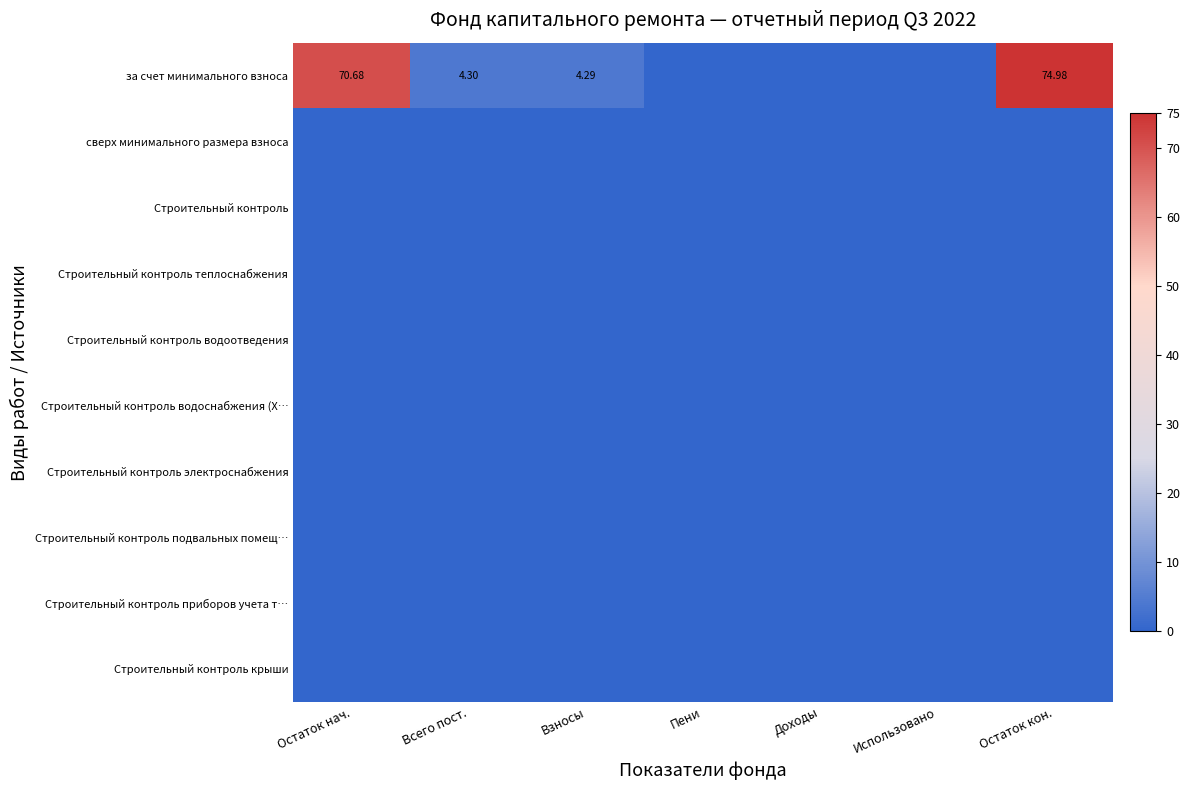

Which series has the largest range (max minus min)?

за счет минимального взноса